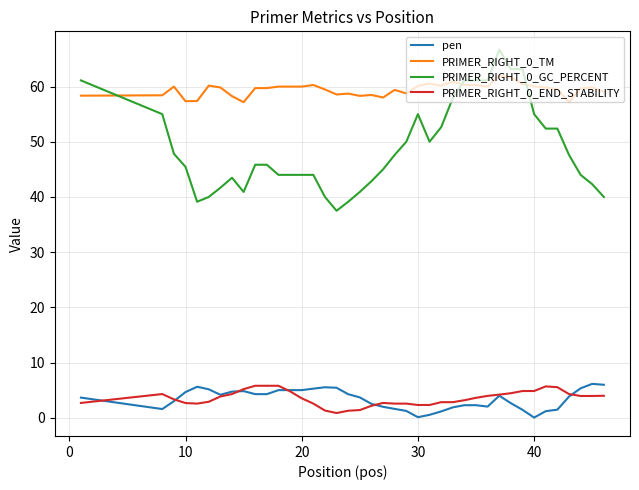

What is the highest value of the PRIMER_RIGHT_0_GC_PERCENT series?

66.7